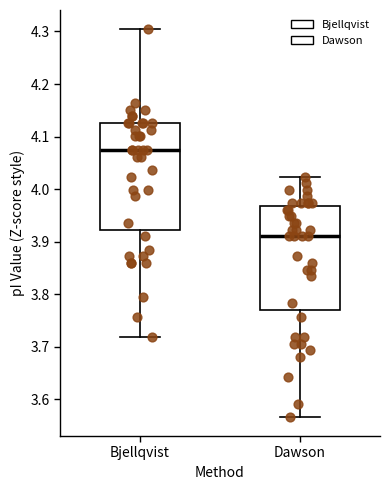

Where does the lower whisker of the box for Bjellqvist end on the y-axis? The values are not printed on the chart, so give them approximately, as read against the axis.

3.72